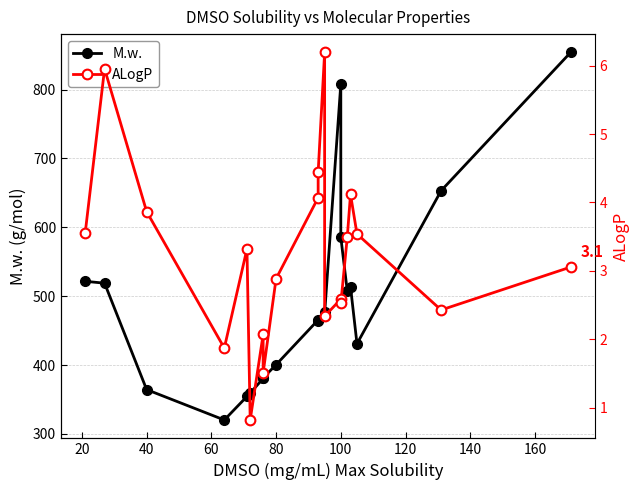

True or false: M.w. and ALogP cross at least once.

False